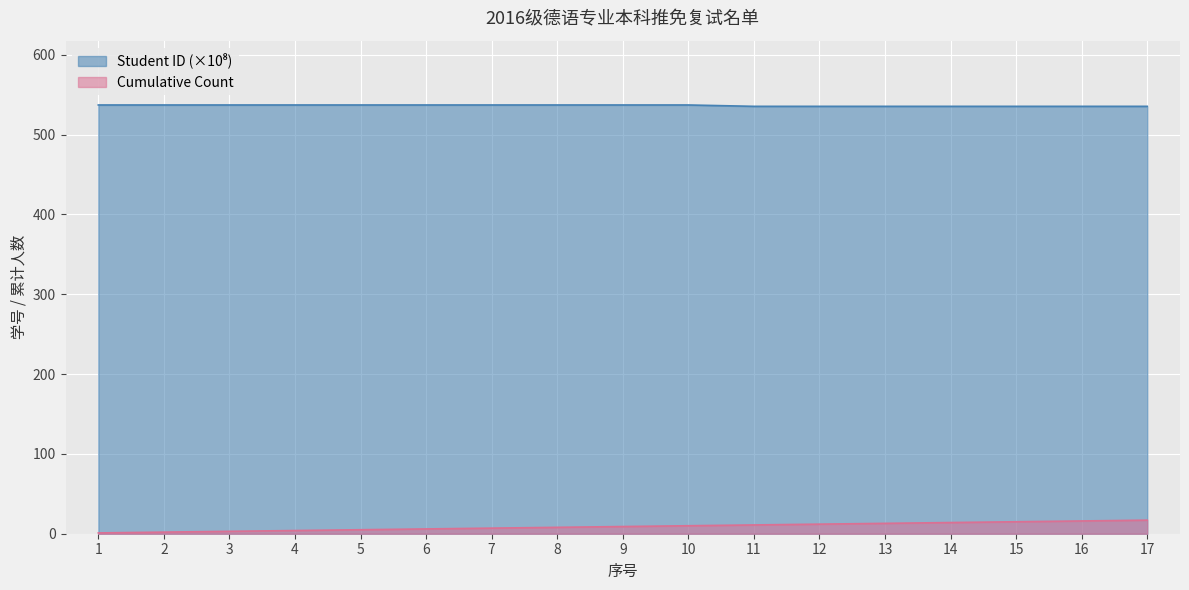

True or false: Cumulative Count has a value of 19.5 at 12.

False